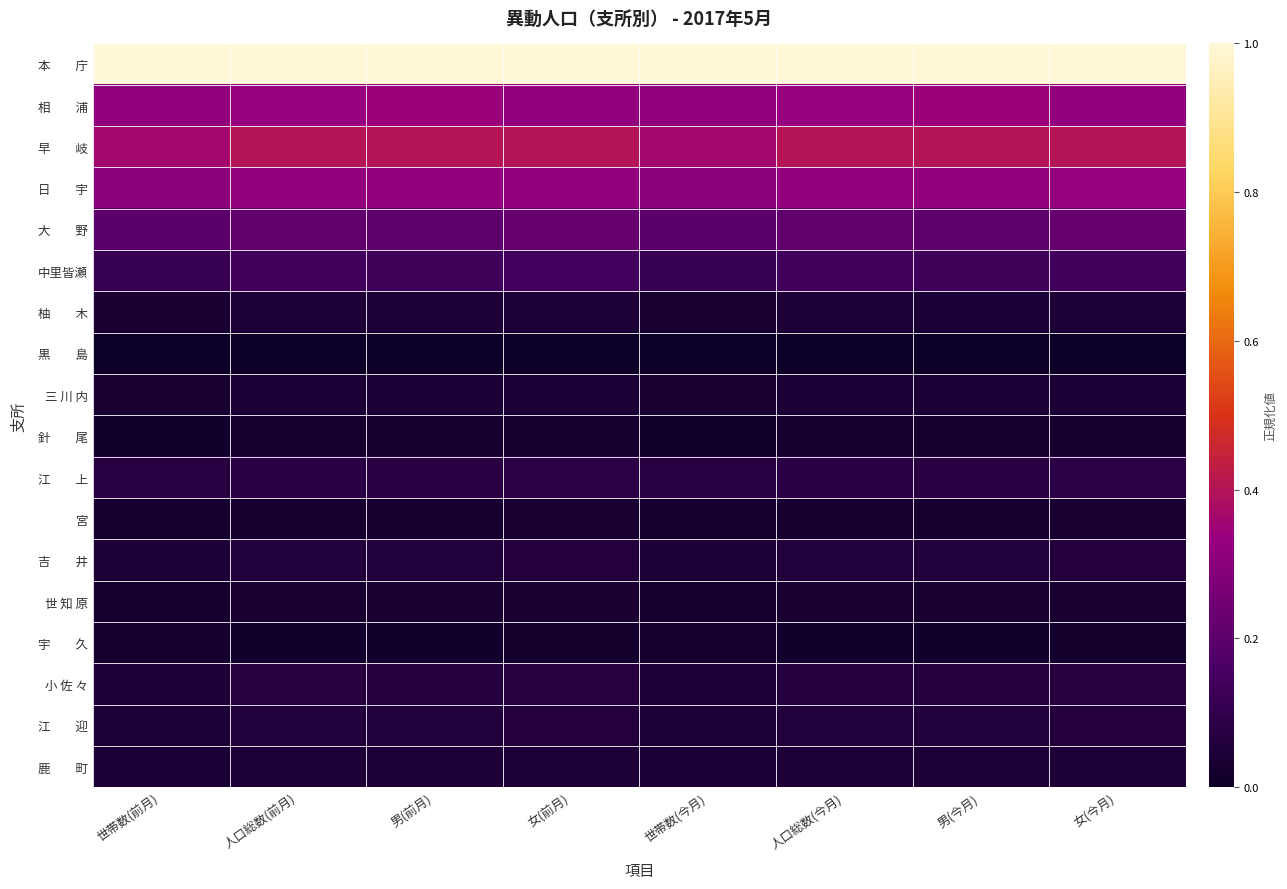

How many categories are shown in the chart?

8